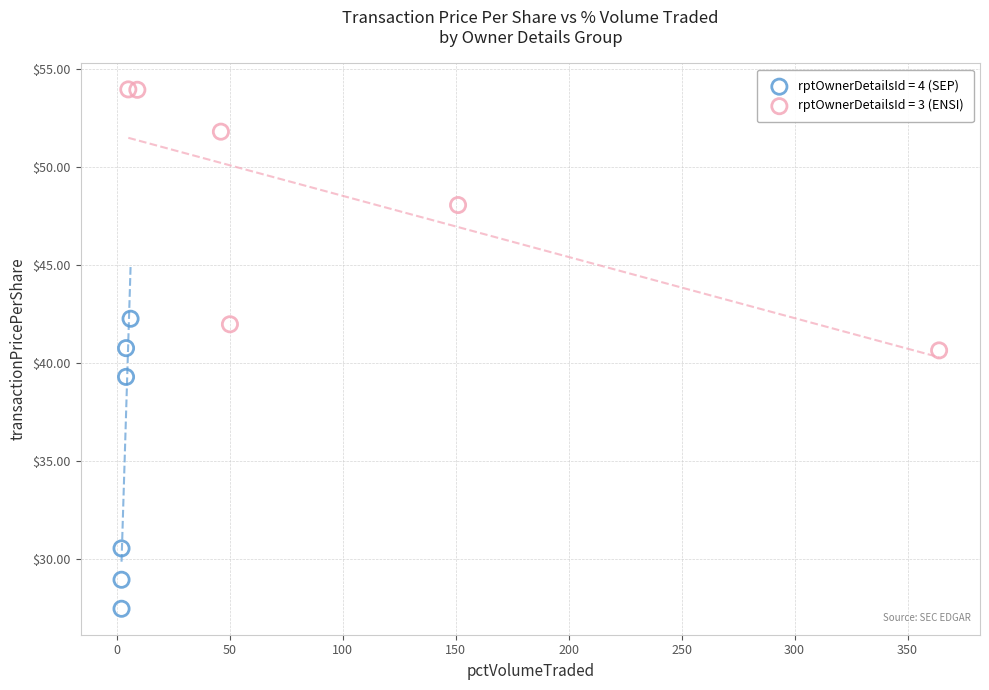

What are all the series names shown in the legend?

rptOwnerDetailsId = 4 (SEP), rptOwnerDetailsId = 3 (ENSI)